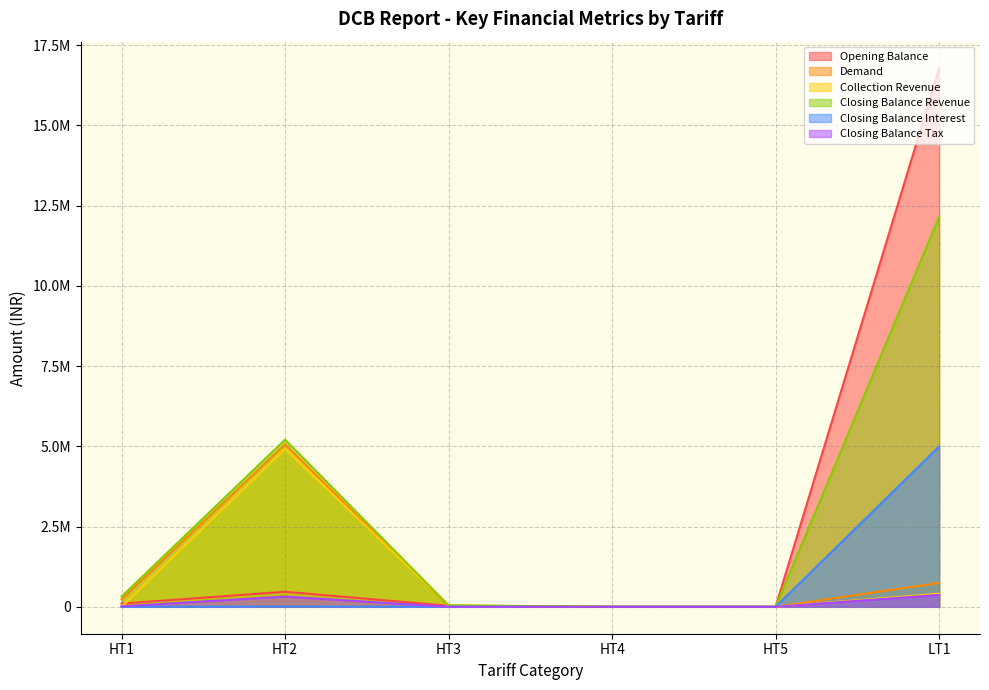

Reading left to right, transcribe all the data shown in this chart.

Opening Balance: 100467.0	468685.5	32999.0	0.0	0.0	16770556.1
Demand: 234463.0	5065727.0	13917.0	0.0	0.0	744937.0
Collection Revenue: 0.0	4919015.8	45456.2	0.0	0.0	407590.9
Closing Balance Revenue: 318990.9	5208463.6	45372.2	0.0	0.0	12149454.9
Closing Balance Interest: 1733.8	7866.6	1348.9	0.0	0.0	4994635.5
Closing Balance Tax: 14205.2	318082.3	194.9	0.0	0.0	371402.7